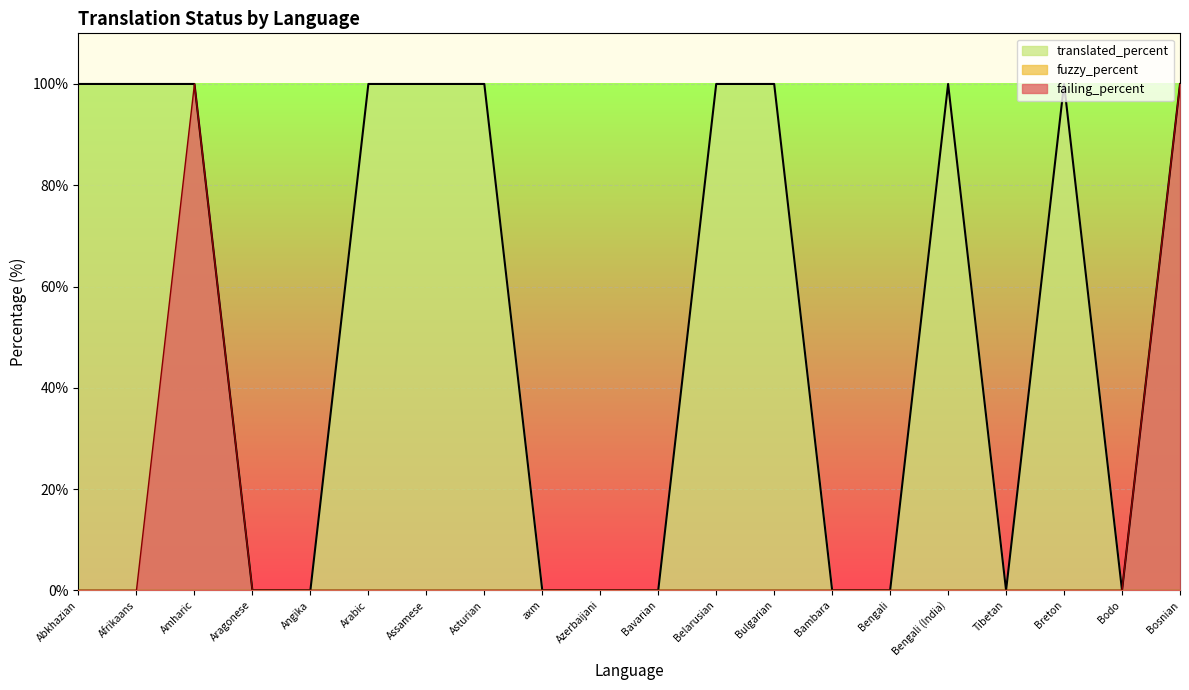

The failing_percent series shows -47 at Asturian. True or false?

False